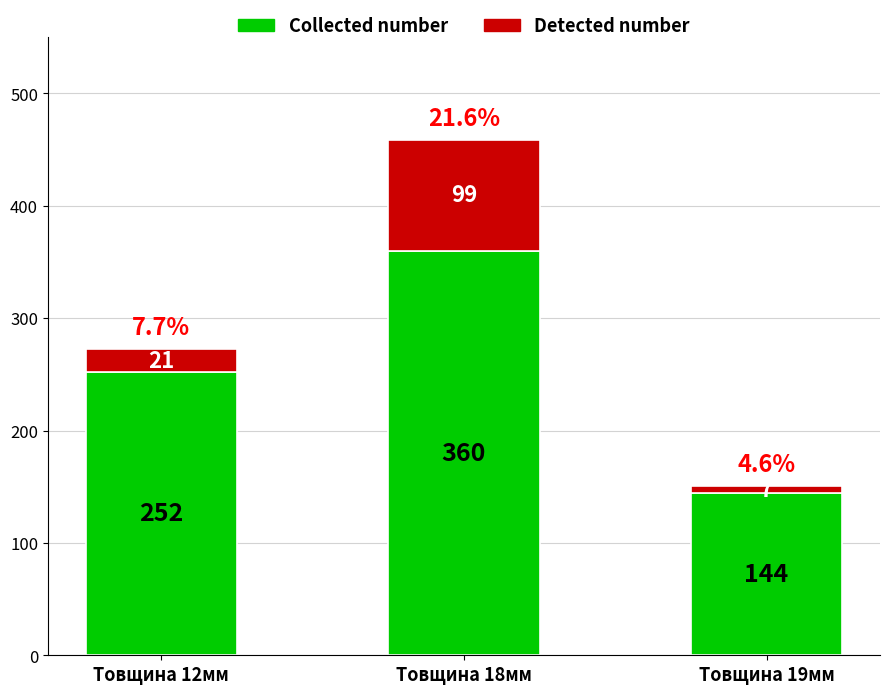

Which category has the lowest value in the Collected number series?

Товщина 19мм